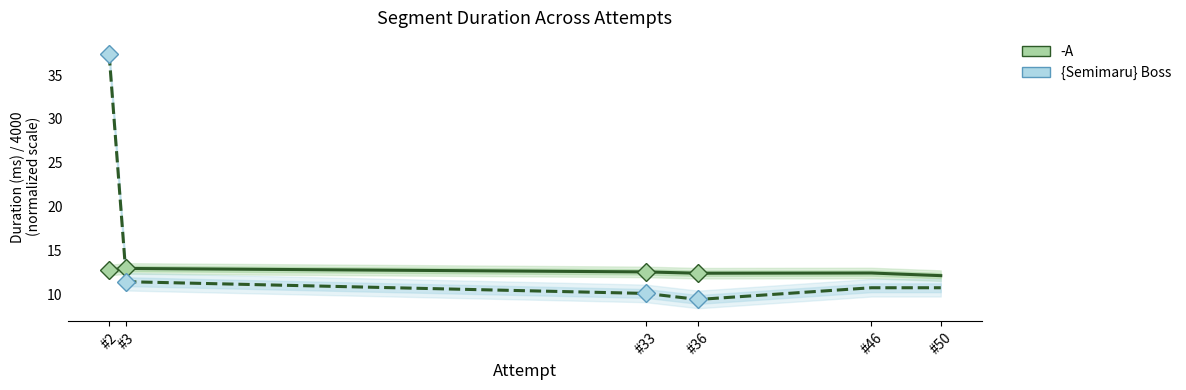

In {Semimaru} Boss, how many points are lower than both neighbors (excluding endpoints)?

1